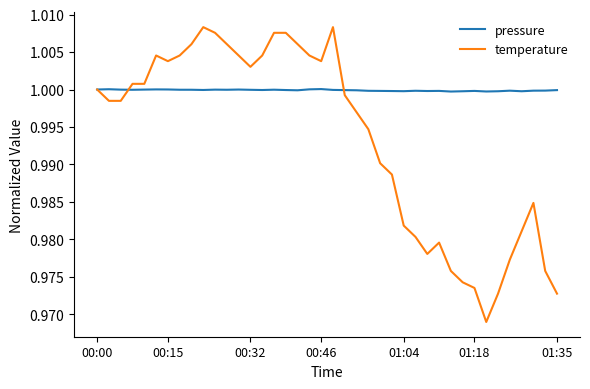

Which series has the widest spread of values?

temperature